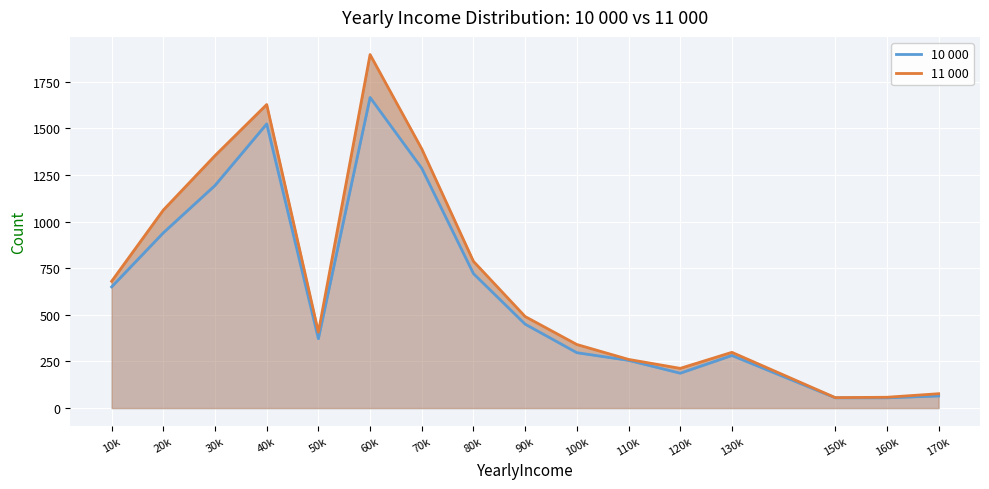

True or false: 11 000 and 10 000 cross at least once.

False